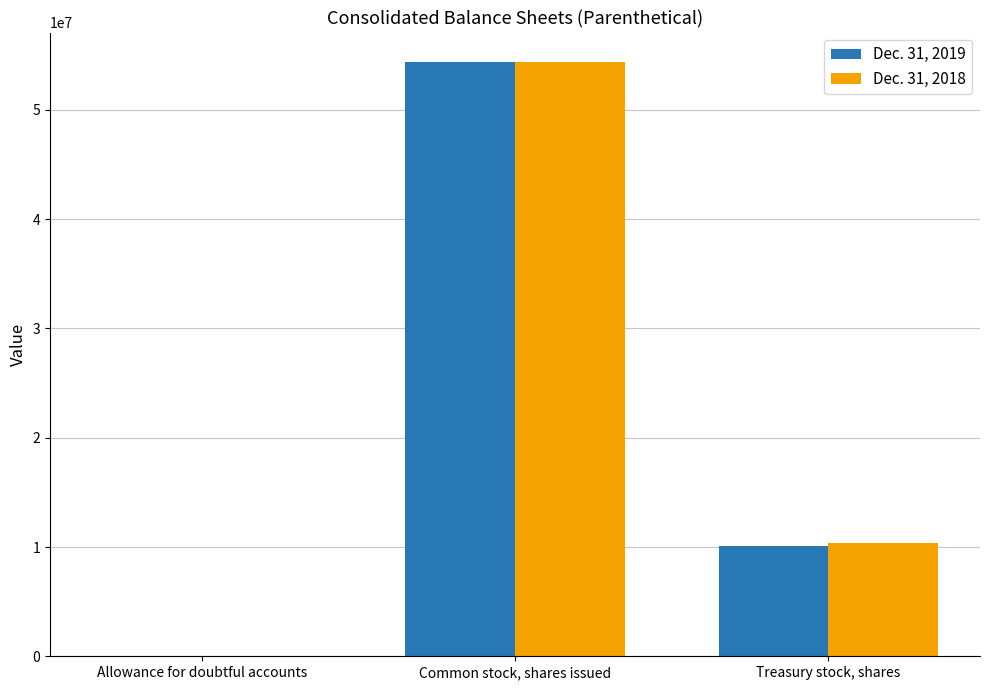

Is the value of Dec. 31, 2018 at Allowance for doubtful accounts greater than the value of Dec. 31, 2019 at Treasury stock, shares?

No